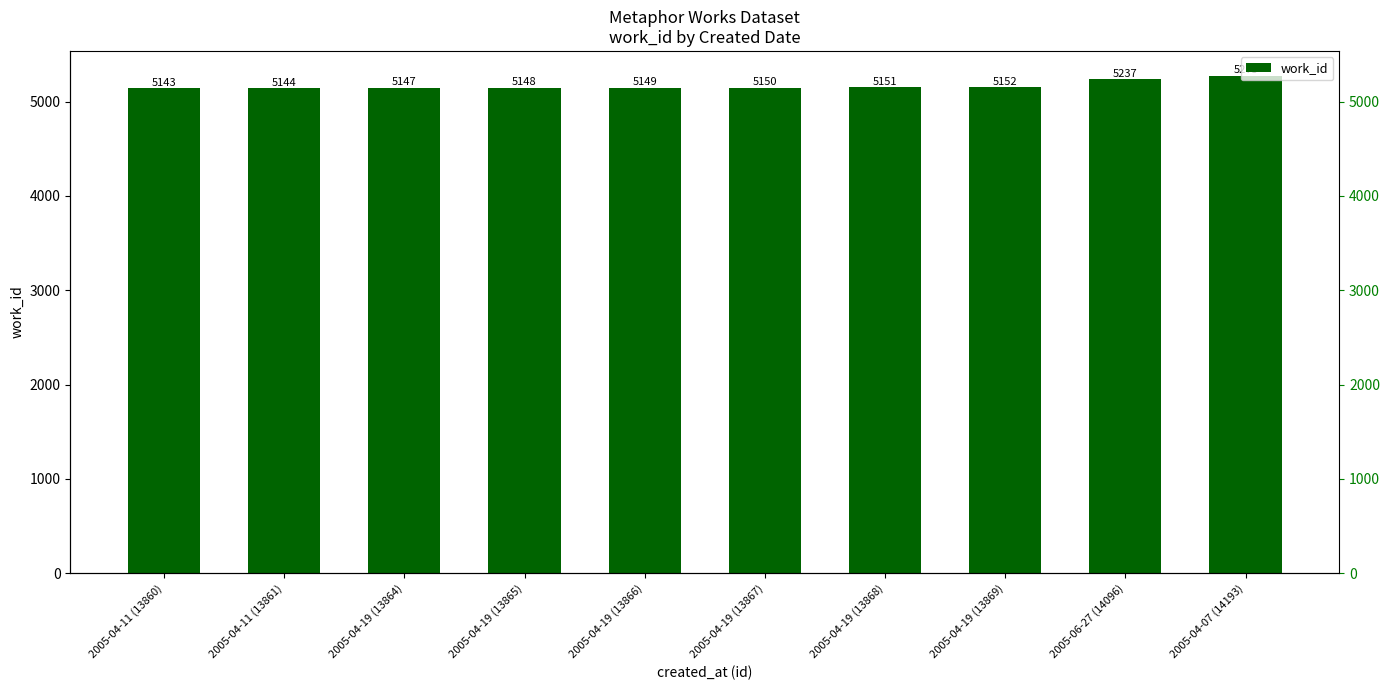

What position from the right is 2005-04-11 (13860)?

10